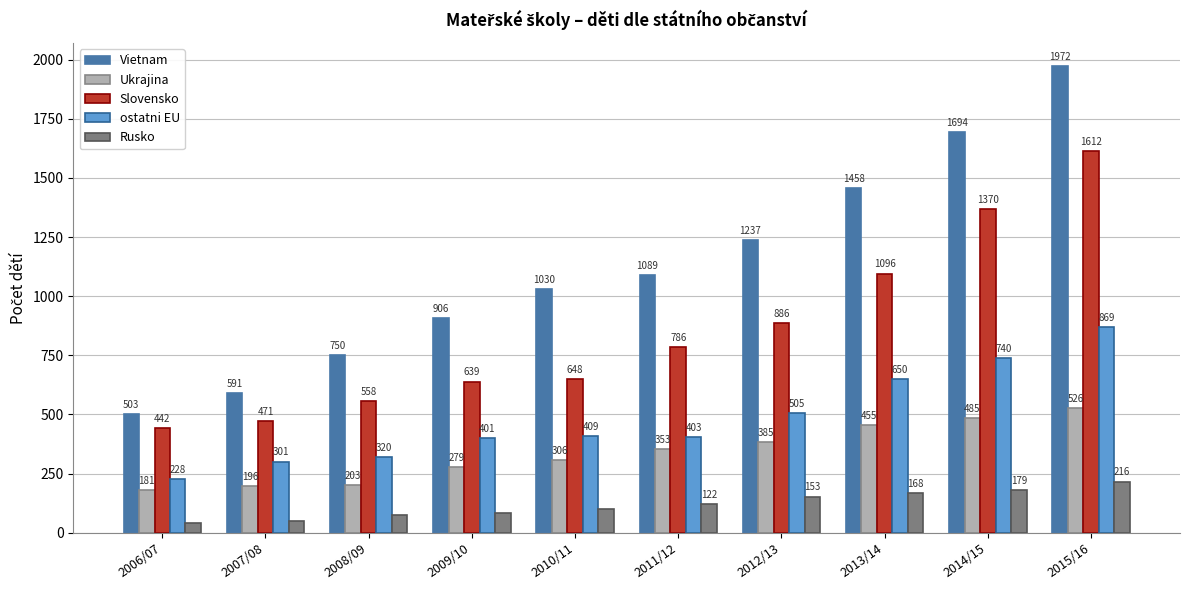

Reading right to left, what are all the values shown in this chart?

Vietnam: 2015/16=1972	2014/15=1694	2013/14=1458	2012/13=1237	2011/12=1089	2010/11=1030	2009/10=906	2008/09=750	2007/08=591	2006/07=503
Ukrajina: 2015/16=526	2014/15=485	2013/14=455	2012/13=385	2011/12=353	2010/11=306	2009/10=279	2008/09=203	2007/08=196	2006/07=181
Slovensko: 2015/16=1612	2014/15=1370	2013/14=1096	2012/13=886	2011/12=786	2010/11=648	2009/10=639	2008/09=558	2007/08=471	2006/07=442
ostatni EU: 2015/16=869	2014/15=740	2013/14=650	2012/13=505	2011/12=403	2010/11=409	2009/10=401	2008/09=320	2007/08=301	2006/07=228
Rusko: 2015/16=216	2014/15=179	2013/14=168	2012/13=153	2011/12=122	2010/11=100	2009/10=82	2008/09=76	2007/08=50	2006/07=43